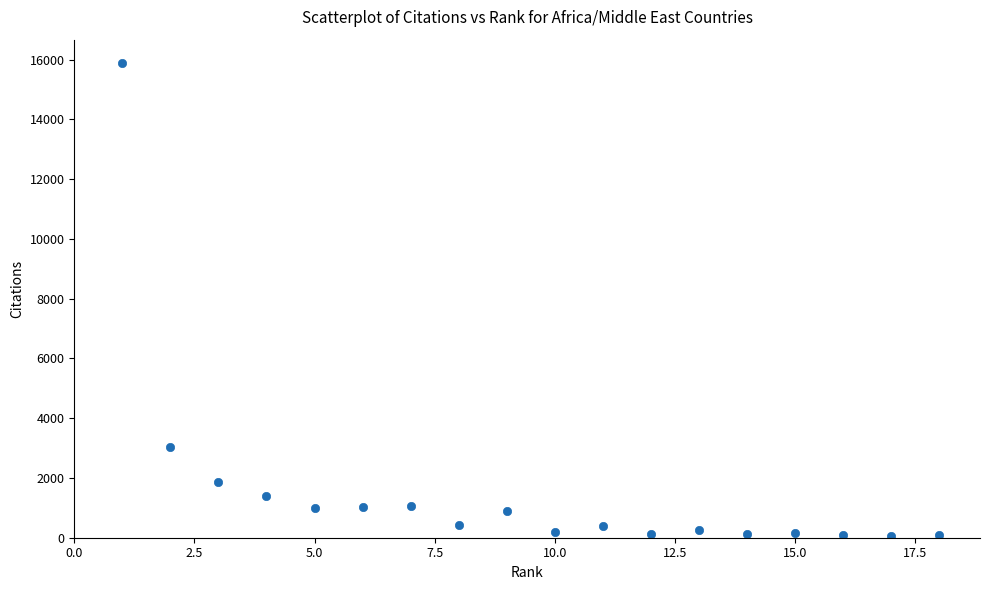

What is the range of X values (max minus min)?

17